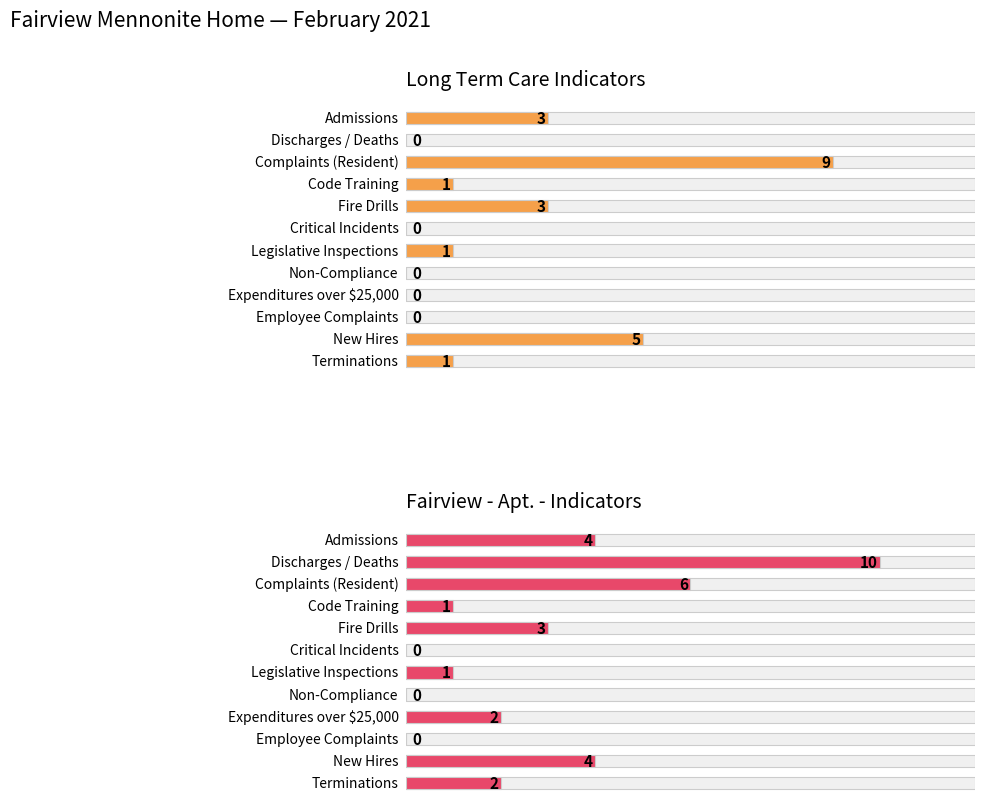

What is the difference between the maximum and minimum values in the Fairview - Apt. - Indicators series?

10